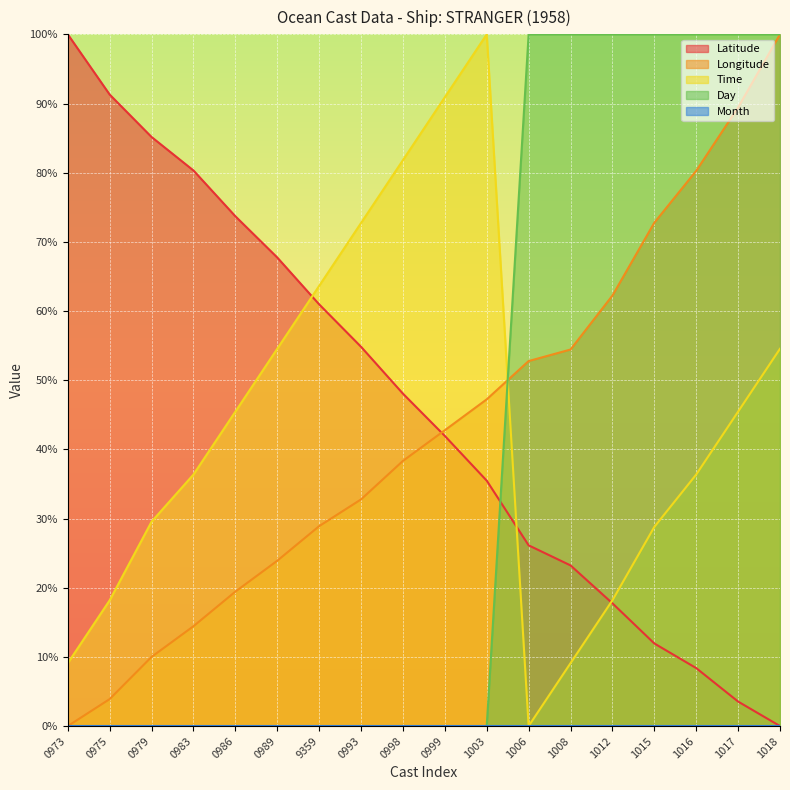

Does the chart display data point markers on the line(s)?

No